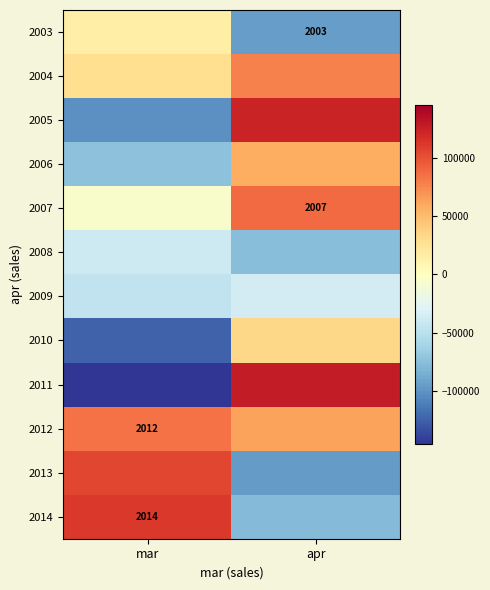

The 2006 series shows -73553.4 at mar. True or false?

True